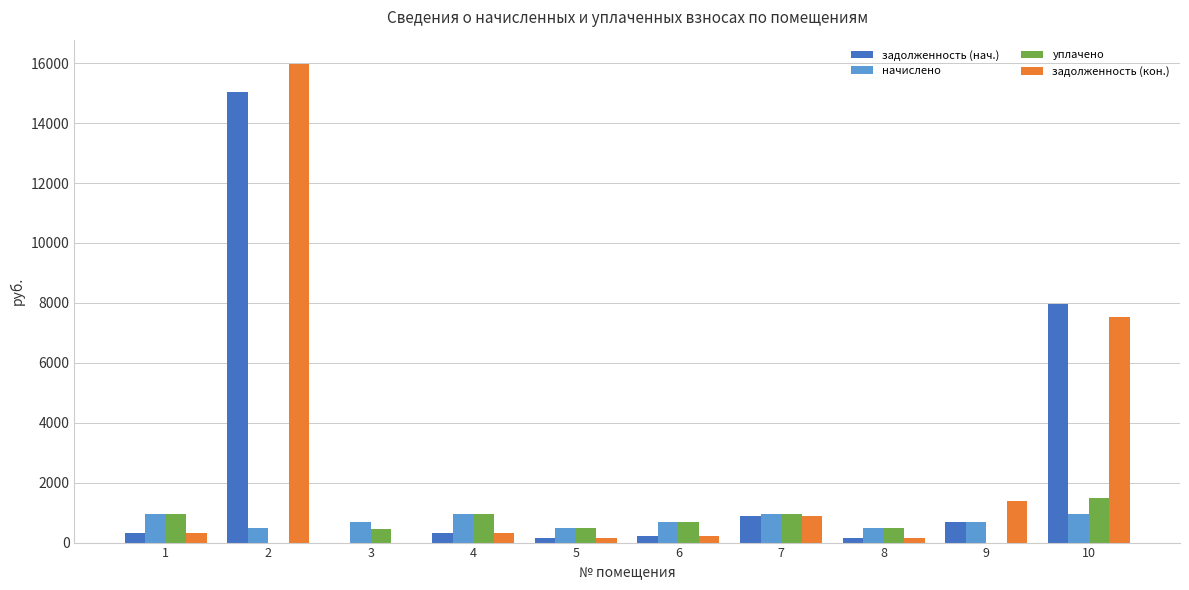

How many values in the задолженность (нач.) series exceed 319?

5